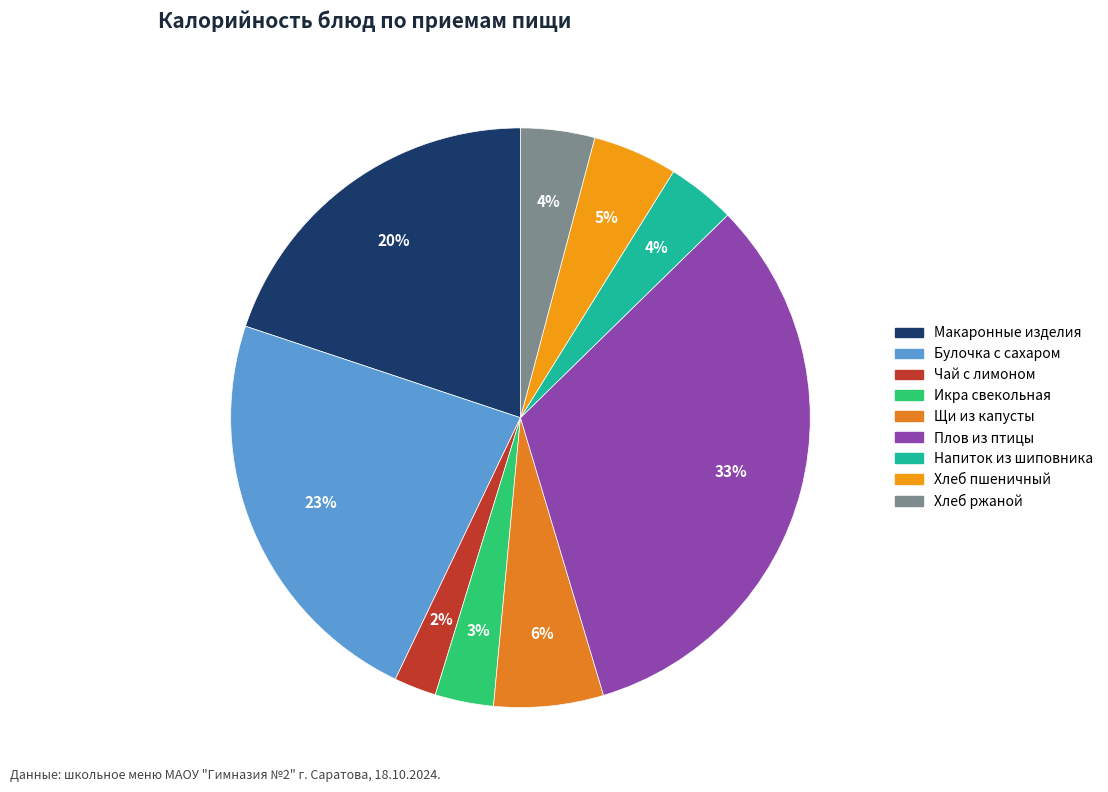

Is there any slice that represents more than half of the pie?

No